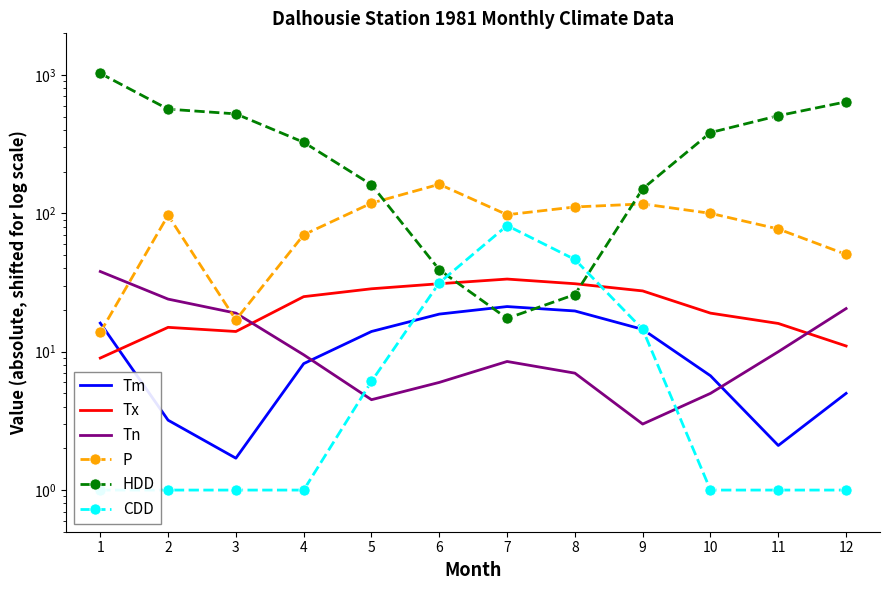

How many categories are shown in the chart?

12